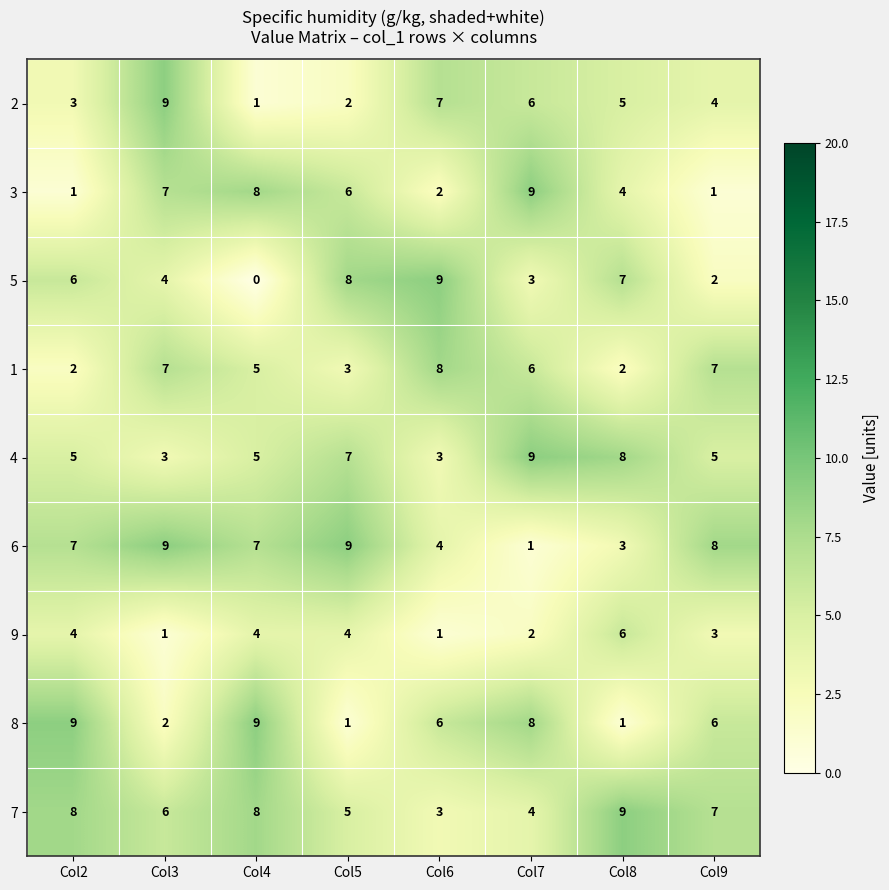

Which category has the lowest value across all series?

Col4